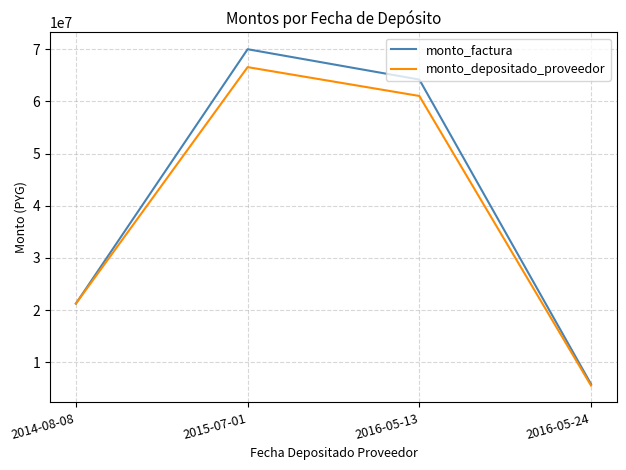

At how many categories does at least one series exceed 10344147?

3